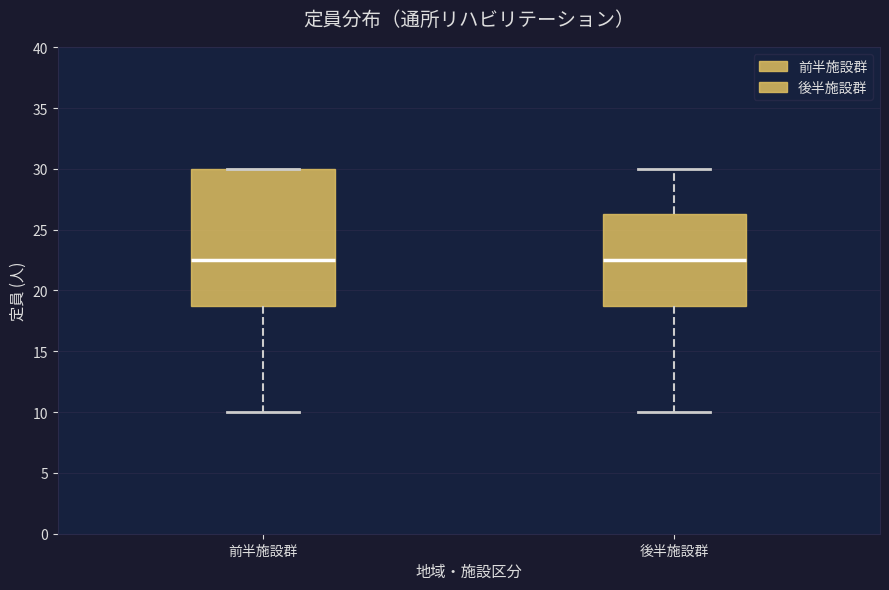

Reading left to right, transcribe this box plot: for each box, give where its median line is, the range the box spans, and where its two whiskers end, as read against the y-axis. The values are not printed on the chart, so give them approximately, as read against the axis.

前半施設群: median 22.5, box 19.0 to 30.0, whiskers 10.0 to 30.0
後半施設群: median 22.5, box 19.0 to 26.5, whiskers 10.0 to 30.0